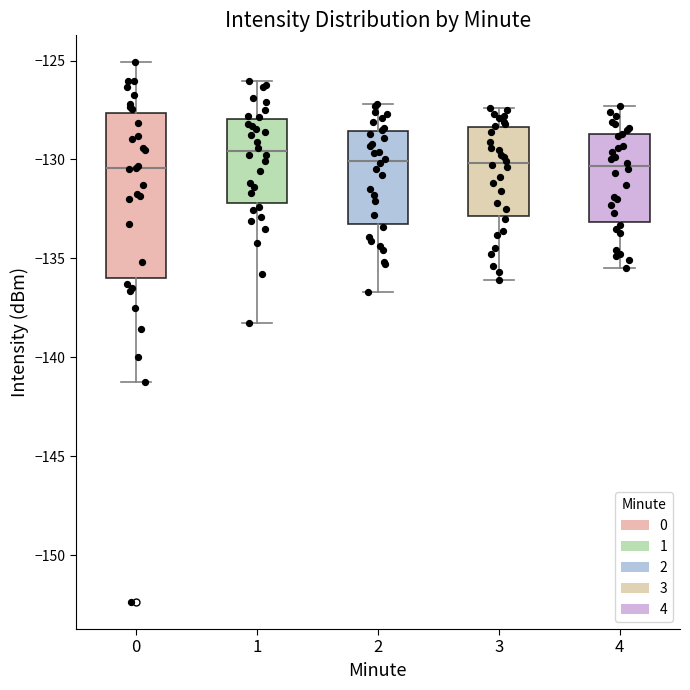

Which box has the highest median line?

1